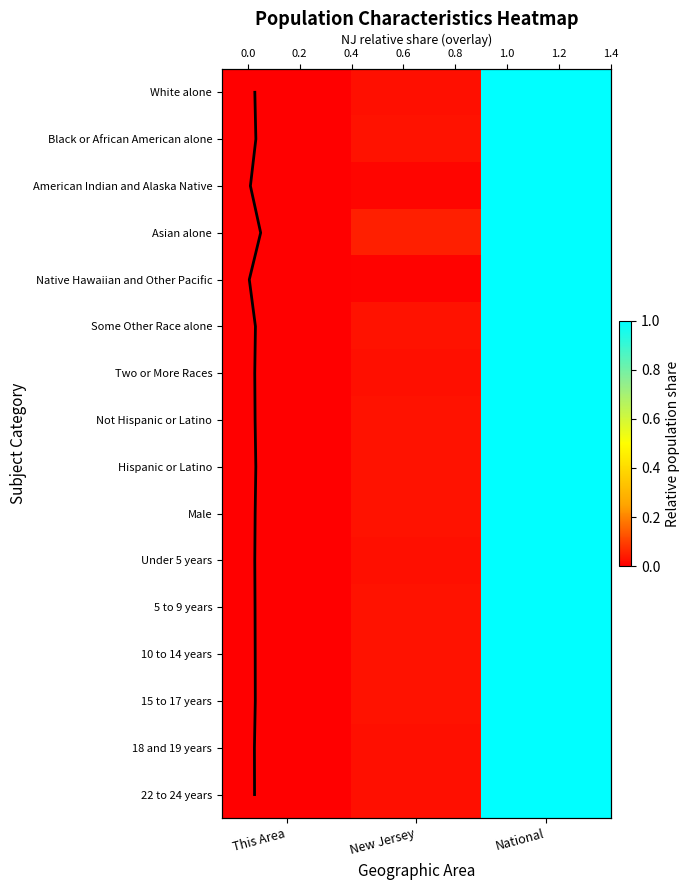

Which series has the widest spread of values?

American Indian and Alaska Native